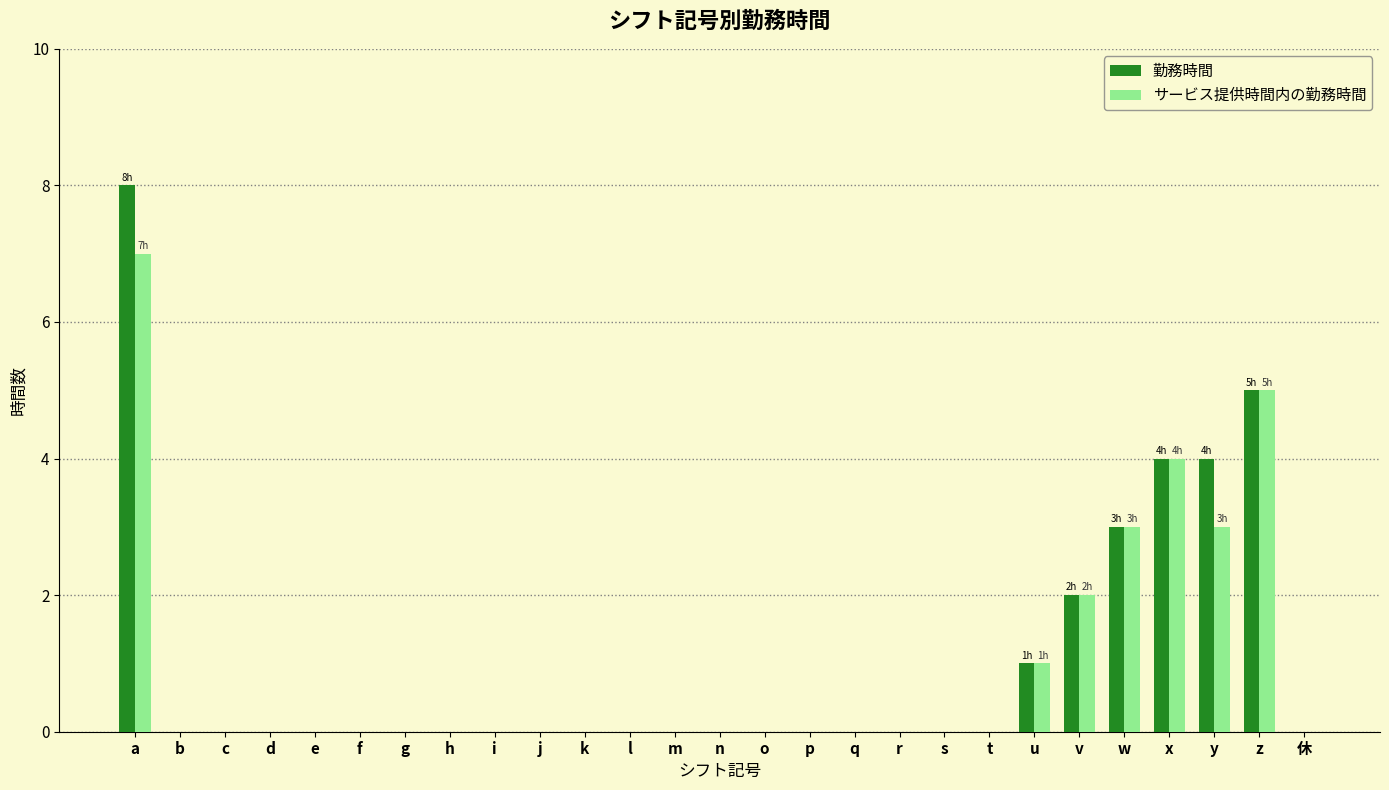

What is the sum of all サービス提供時間内の勤務時間 values?

25